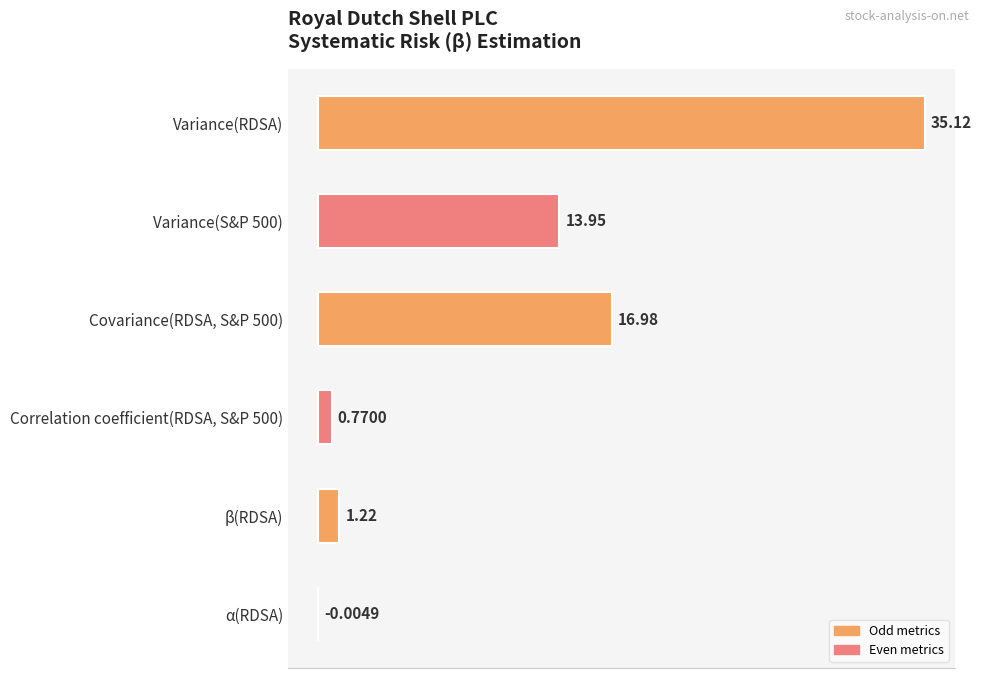

What is the change in value from Variance(RDSA) to Covariance(RDSA, S&P 500)?

-18.1